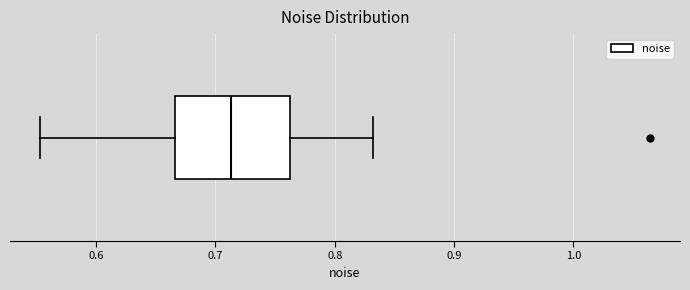

Read this box plot against the x-axis: the position of the median line, the range covered by the box, and the ends of both whiskers. The values are not printed on the chart, so give them approximately, as read against the axis.

median 0.71, box 0.67 to 0.76, whiskers 0.55 to 0.83